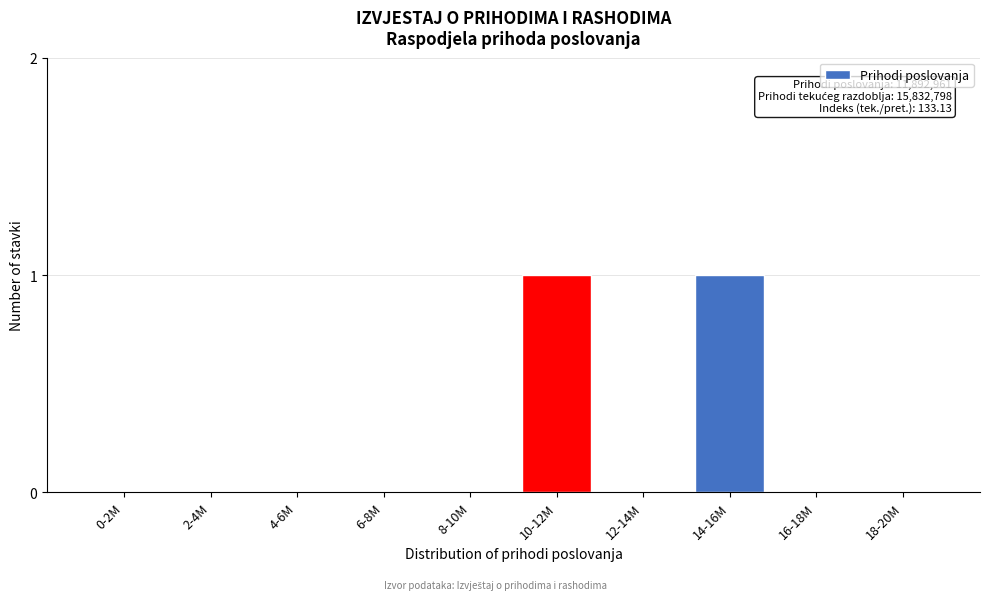

Reading left to right, extract all data points from this chart.

0-2M=0	2-4M=0	4-6M=0	6-8M=0	8-10M=0	10-12M=1	12-14M=0	14-16M=1	16-18M=0	18-20M=0